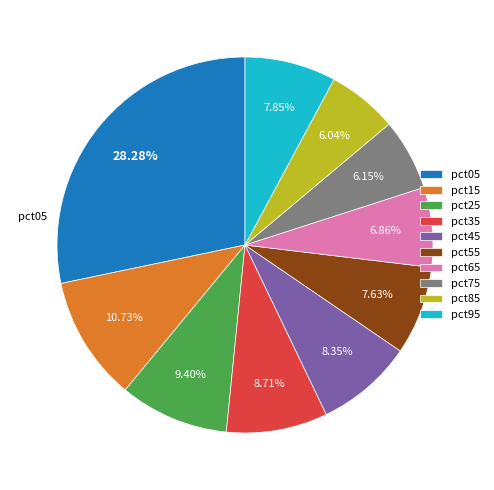

The pct55 slice represents 8% of the pie. True or false?

True